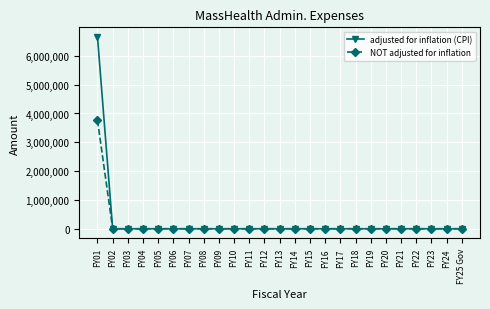

What are all the series names shown in the legend?

adjusted for inflation (CPI), NOT adjusted for inflation